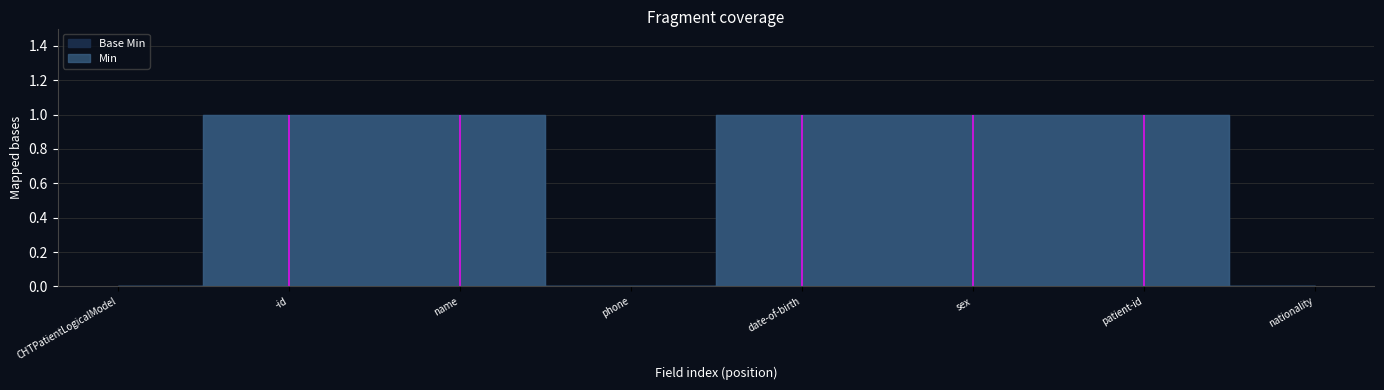

True or false: Min has more than 1 points higher than both neighbors.

False